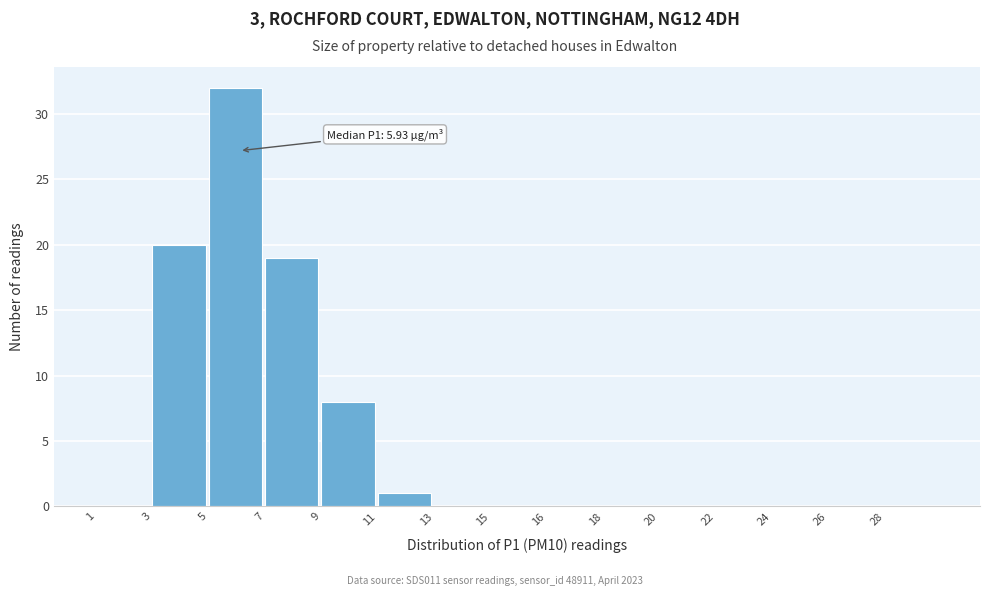

Reading left to right, list all the values displayed in this chart.

1=0	3=20	5=32	7=19	9=8	11=1	13=0	15=0	16=0	18=0	20=0	22=0	24=0	26=0	28=0